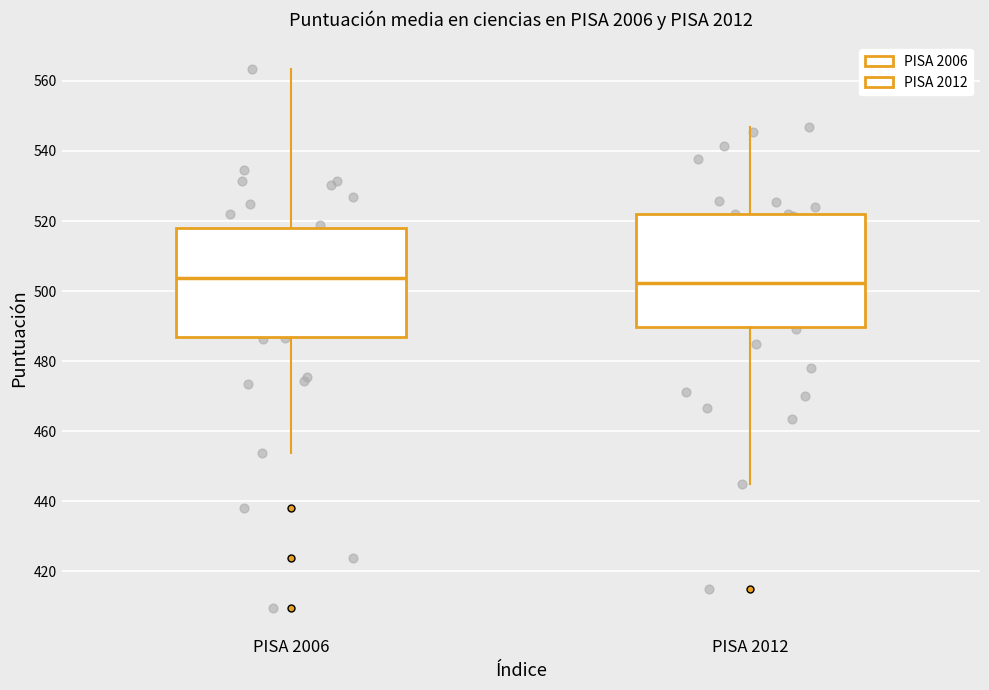

Where is the lower edge of the box for PISA 2012 on the y-axis? The values are not printed on the chart, so give them approximately, as read against the axis.

490